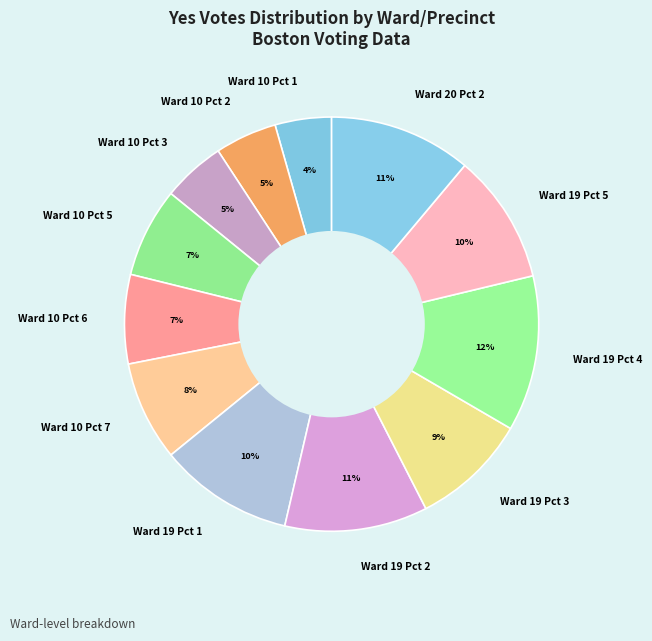

To the nearest percent, what percentage of the pie is Ward 19 Pct 4?

12%